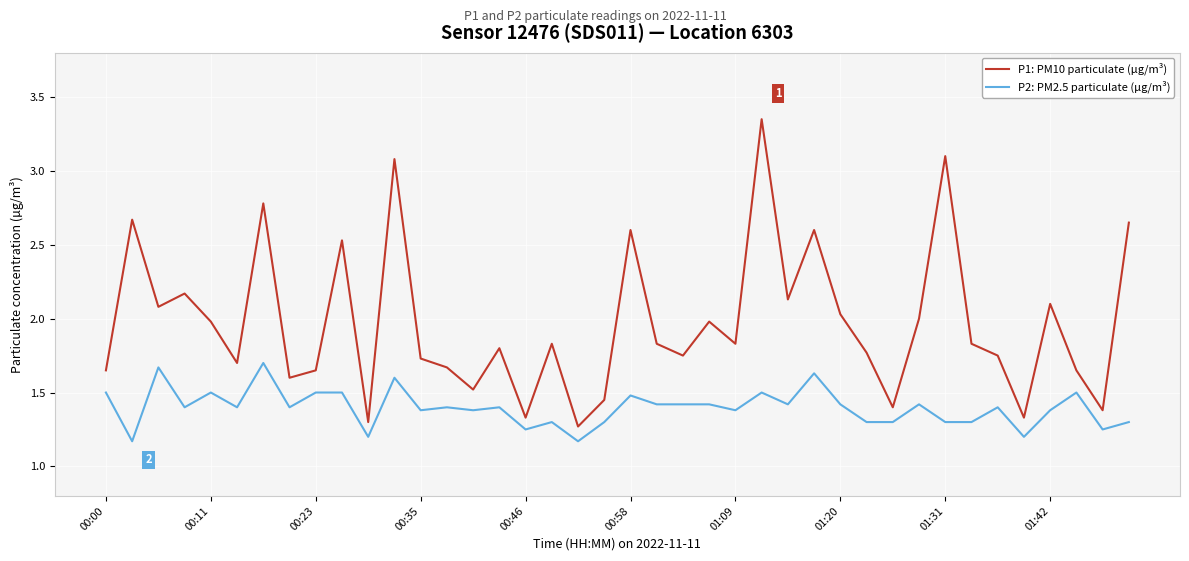

True or false: P2: PM2.5 particulate (µg/m³) and P1: PM10 particulate (µg/m³) intersect in this chart.

False